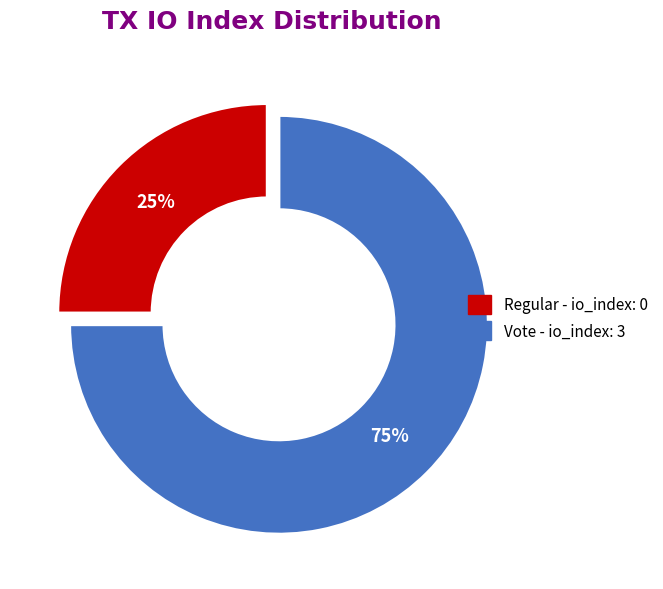

To the nearest percent, what is the difference between the largest and smallest slice percentages?

50%